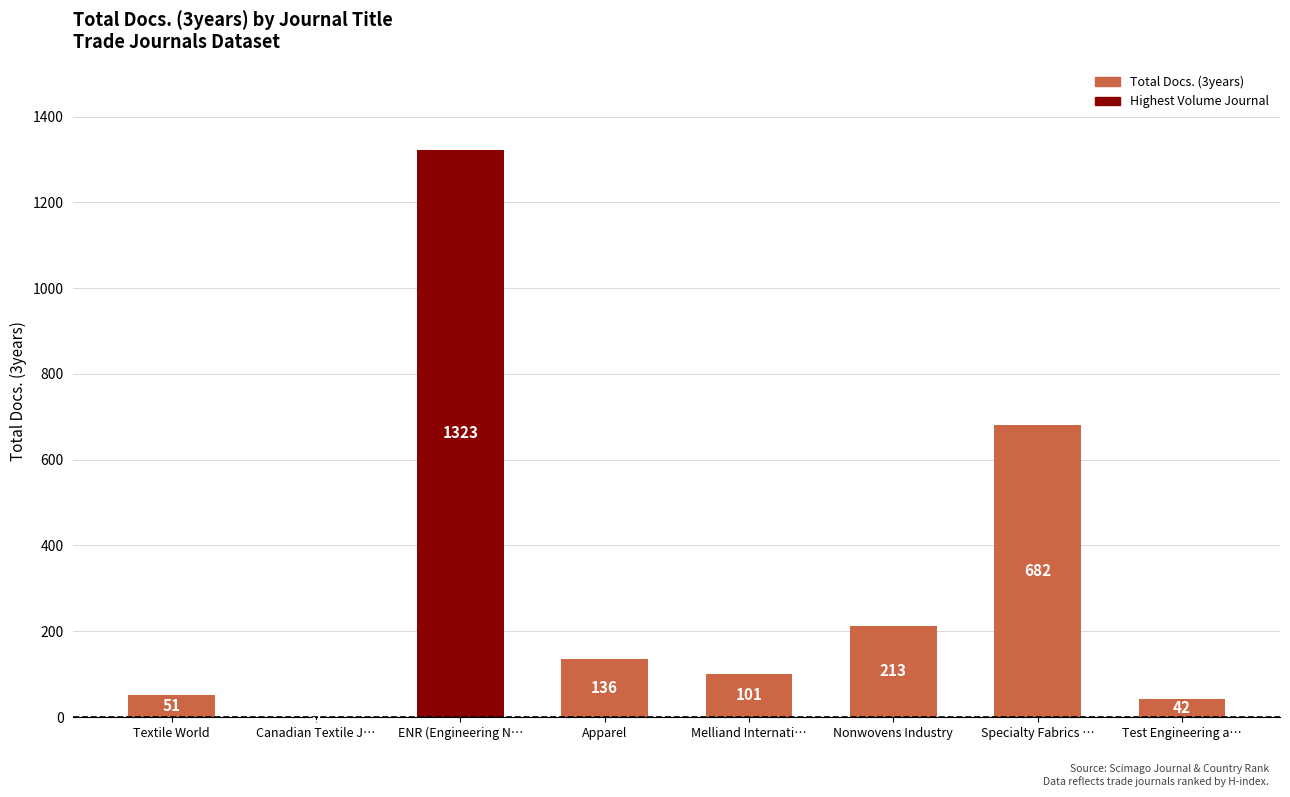

At which category does the chart reach its peak across all series?

ENR (Engineering N…